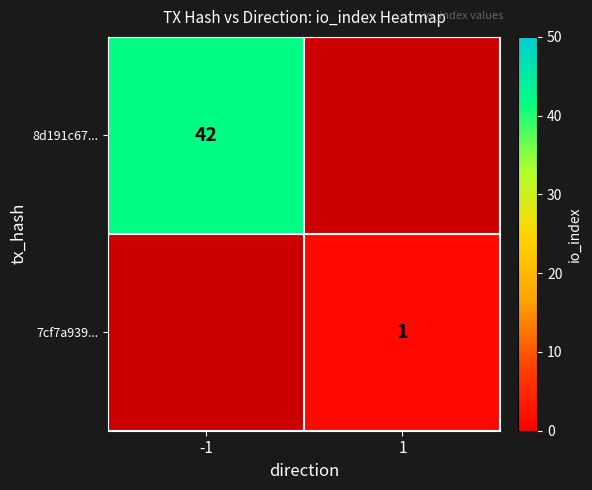

True or false: 7cf7a939... has a value of 0 at 1.

False